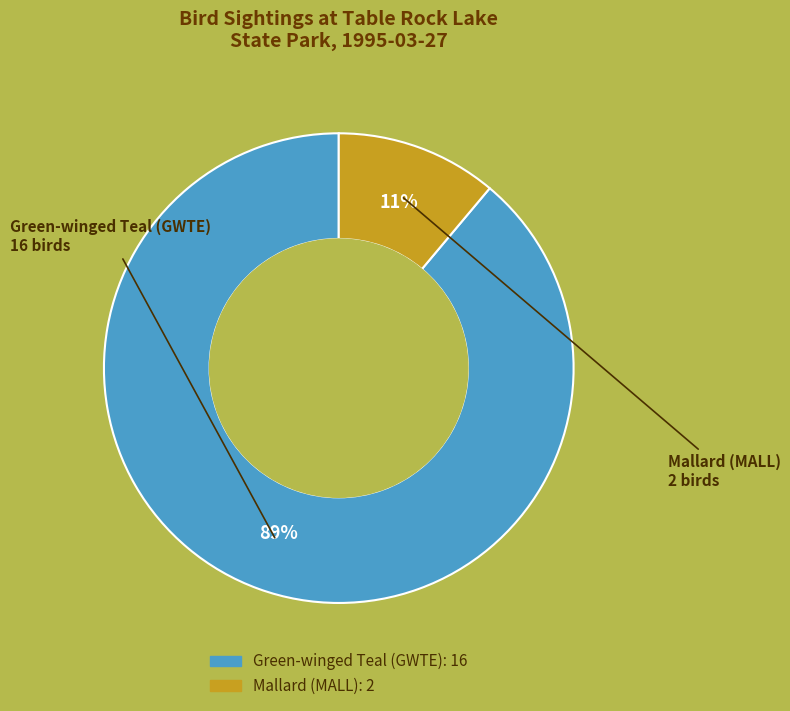

Do Green-winged Teal (GWTE) and Mallard (MALL) together represent more than half of the pie?

Yes